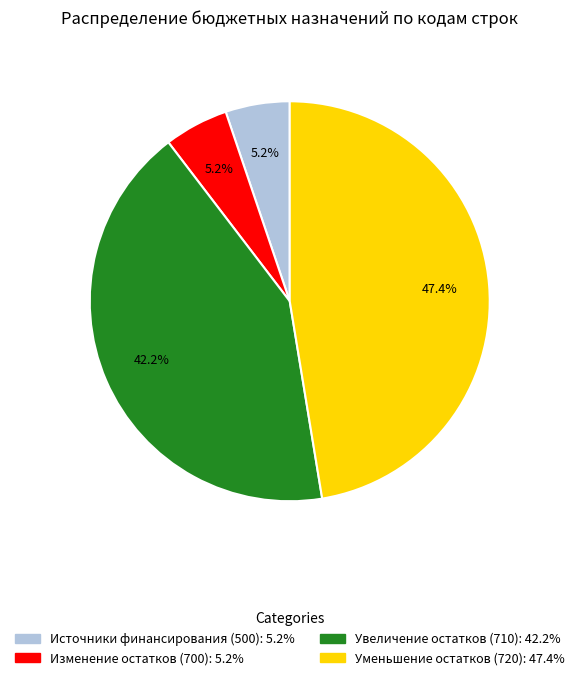

Does any single category account for the majority?

No